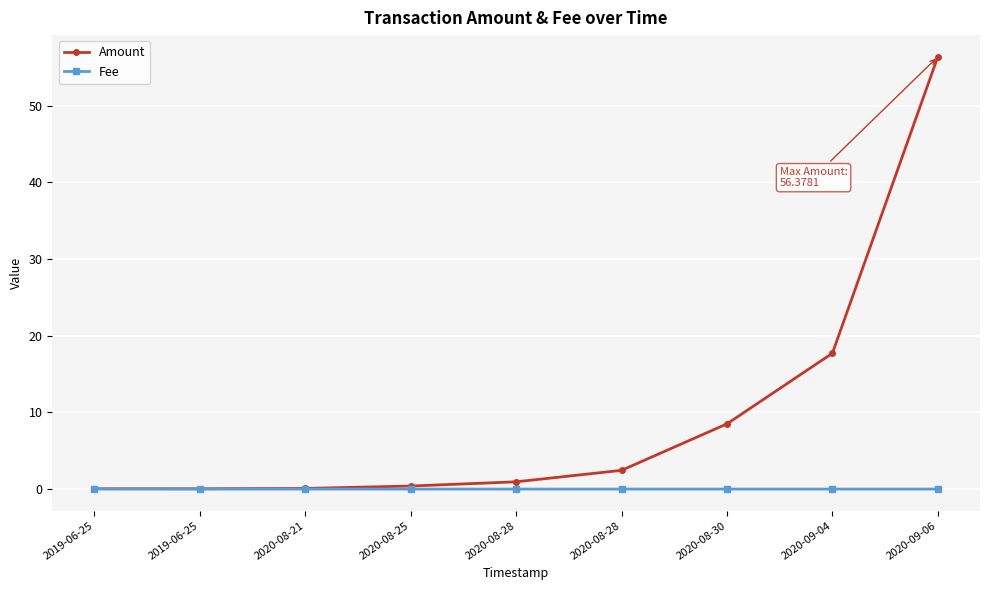

How many series are shown in this chart?

2